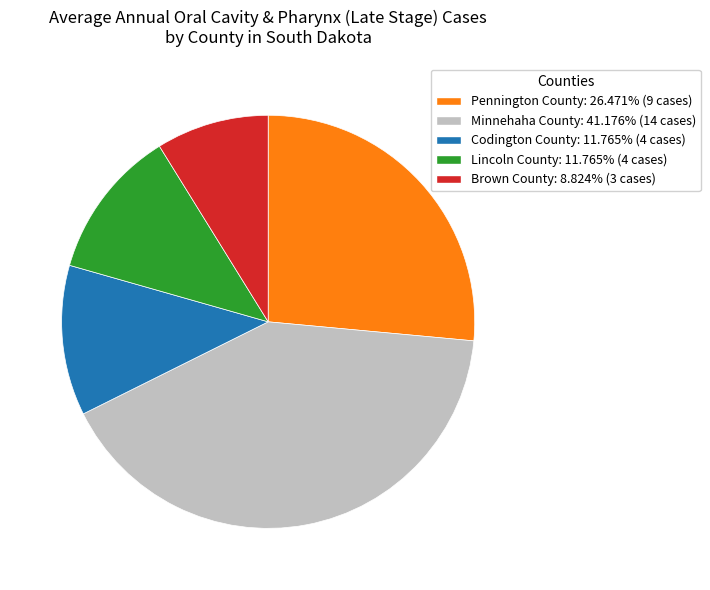

What is the ratio of the value at Pennington County to the value at Brown County?

3.0